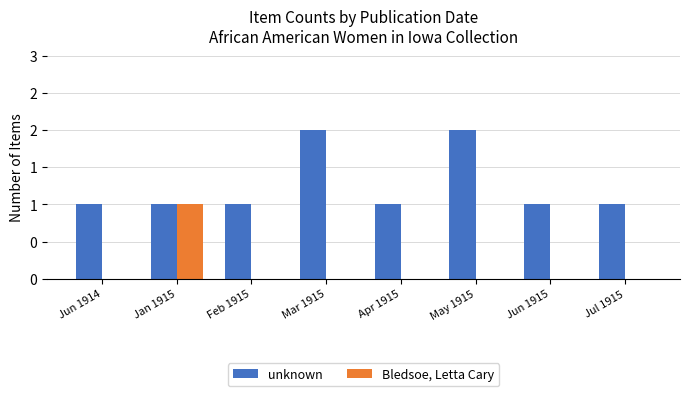

What position from the left is Mar 1915?

4